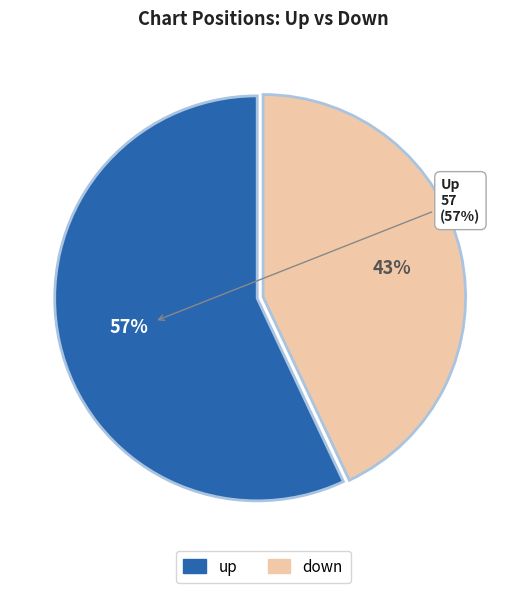

Which category has the biggest portion of the pie?

up